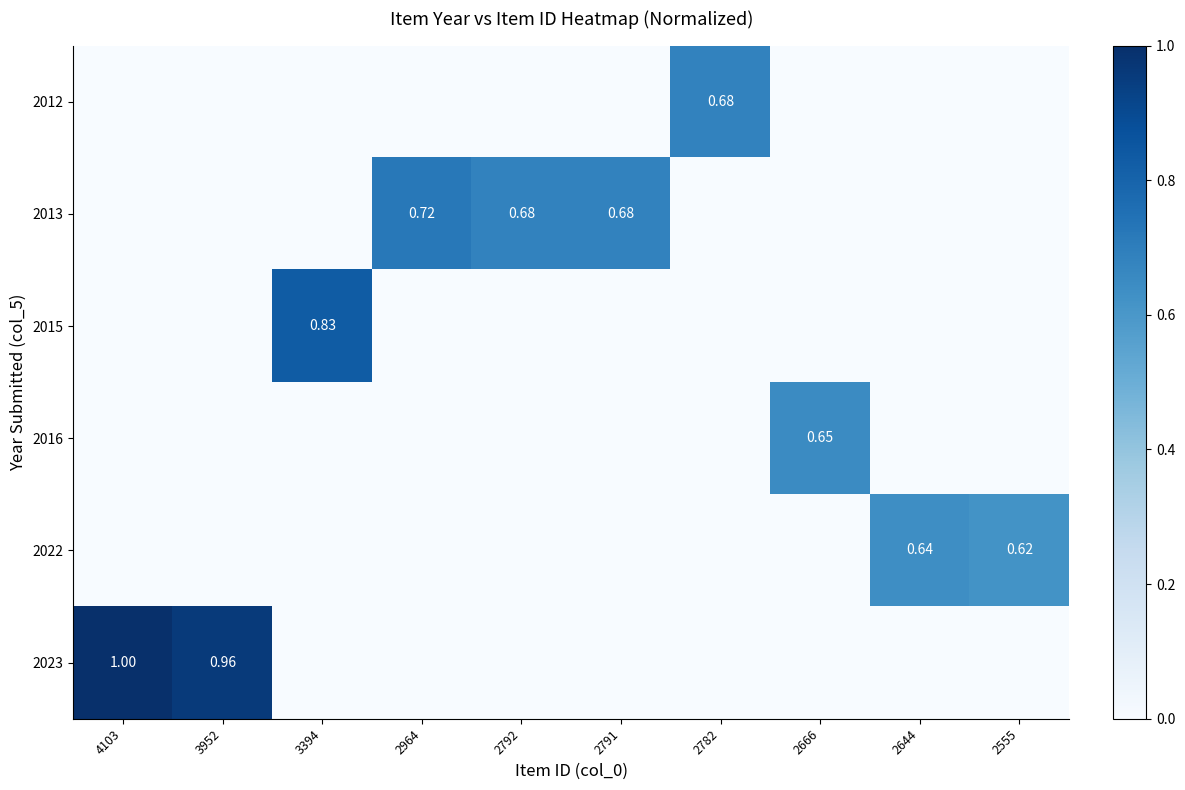

Is it true that 2023 equals 1.7 at 4103?

False